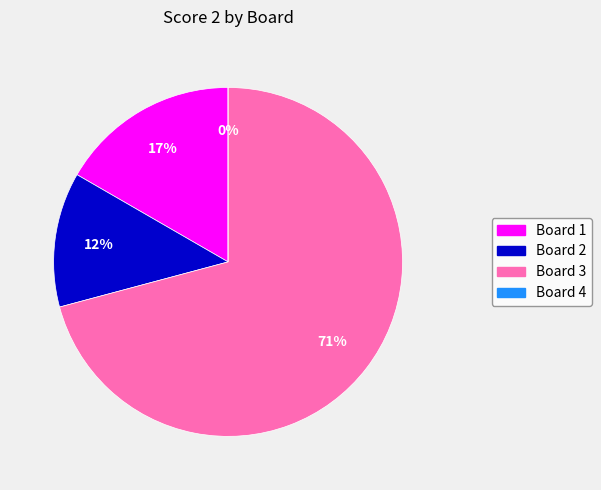

To the nearest percent, what portion does Board 1 represent?

17%